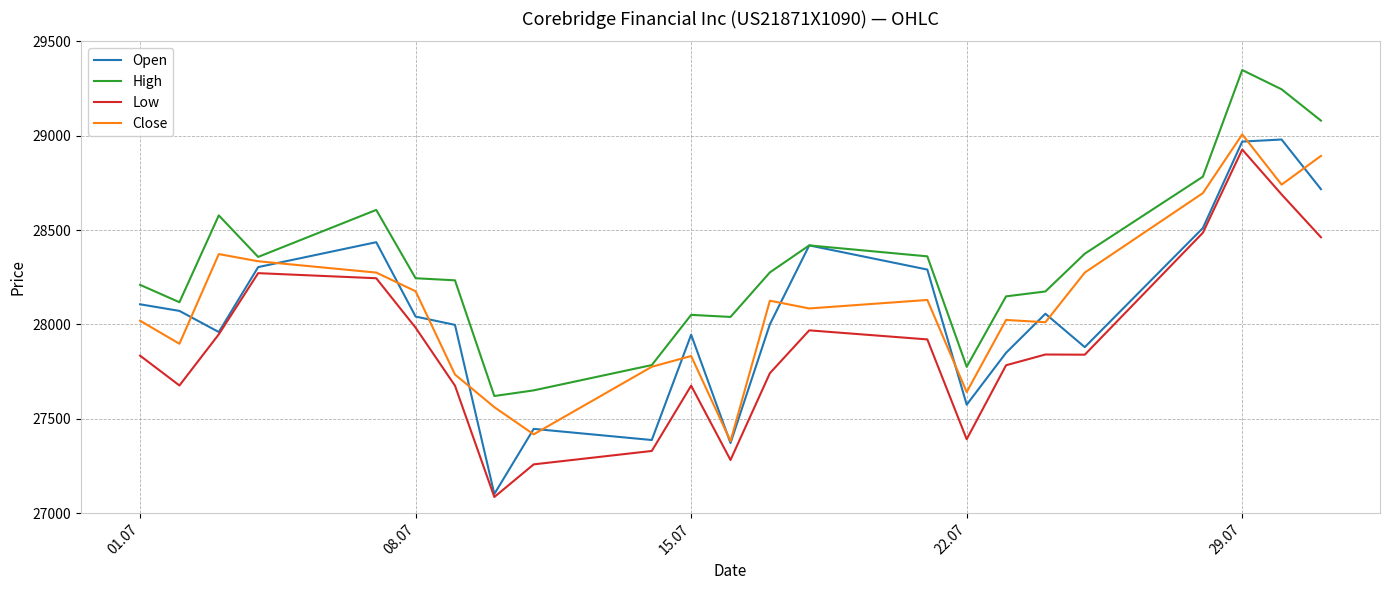

What is the maximum value for Close?

29007